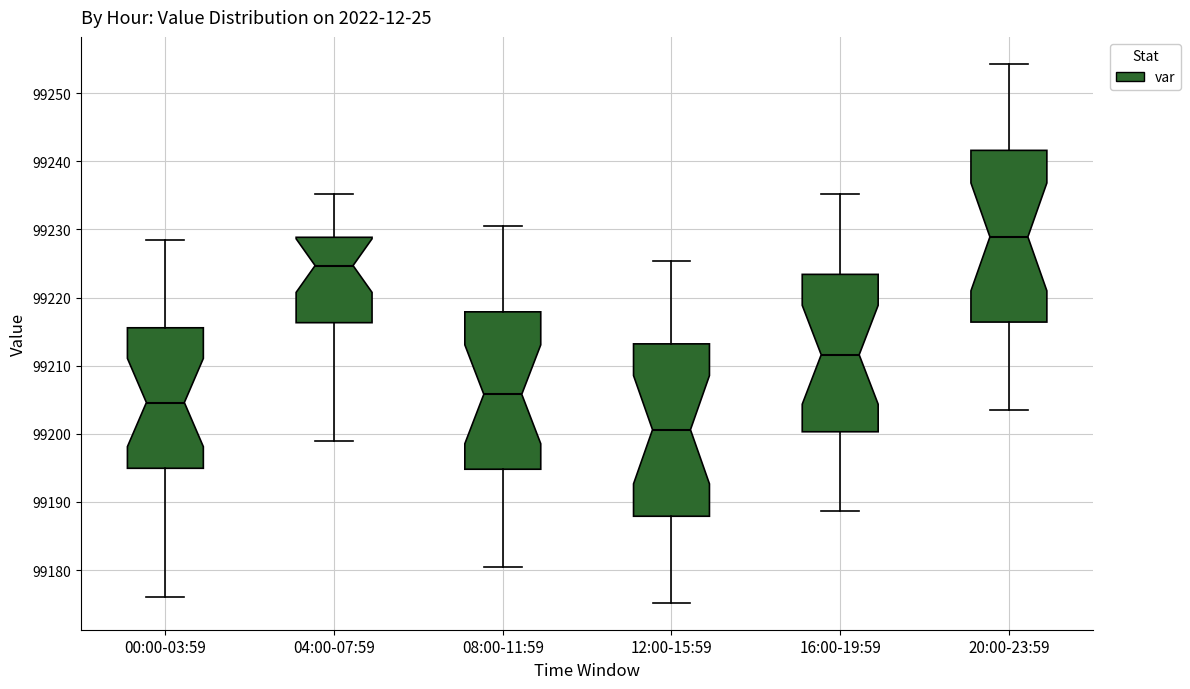

Reading left to right, transcribe this box plot: for each box, give where its median line is, the range the box spans, and where its two whiskers end, as read against the y-axis. The values are not printed on the chart, so give them approximately, as read against the axis.

00:00-03:59: median 99205, box 99195 to 99216, whiskers 99176 to 99228
04:00-07:59: median 99225, box 99216 to 99229, whiskers 99199 to 99235
08:00-11:59: median 99206, box 99195 to 99218, whiskers 99181 to 99231
12:00-15:59: median 99201, box 99188 to 99213, whiskers 99175 to 99225
16:00-19:59: median 99212, box 99200 to 99223, whiskers 99189 to 99235
20:00-23:59: median 99229, box 99216 to 99242, whiskers 99204 to 99254